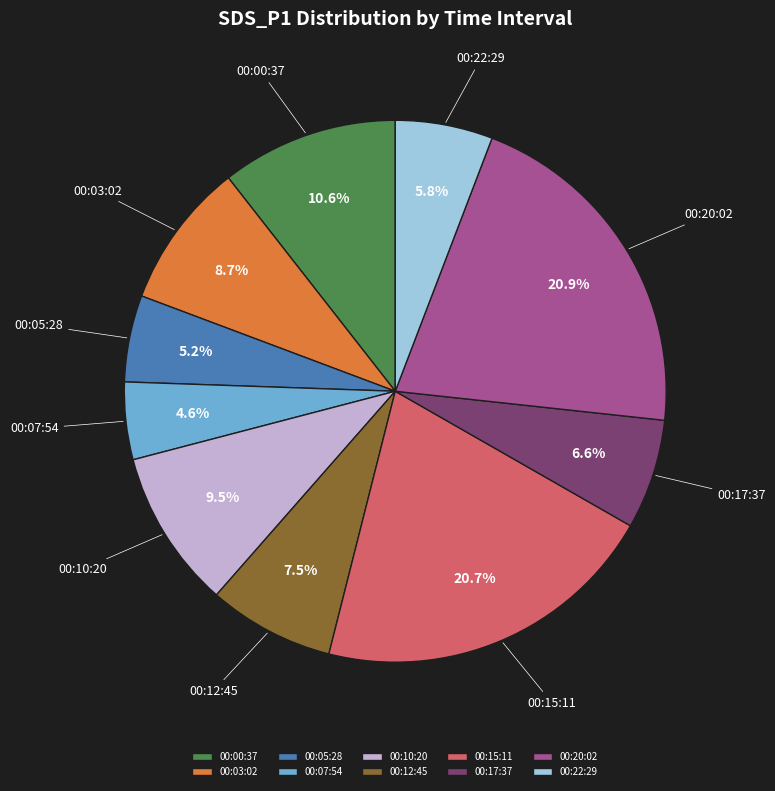

Between 00:10:20 and 00:03:02, which is larger?

00:10:20